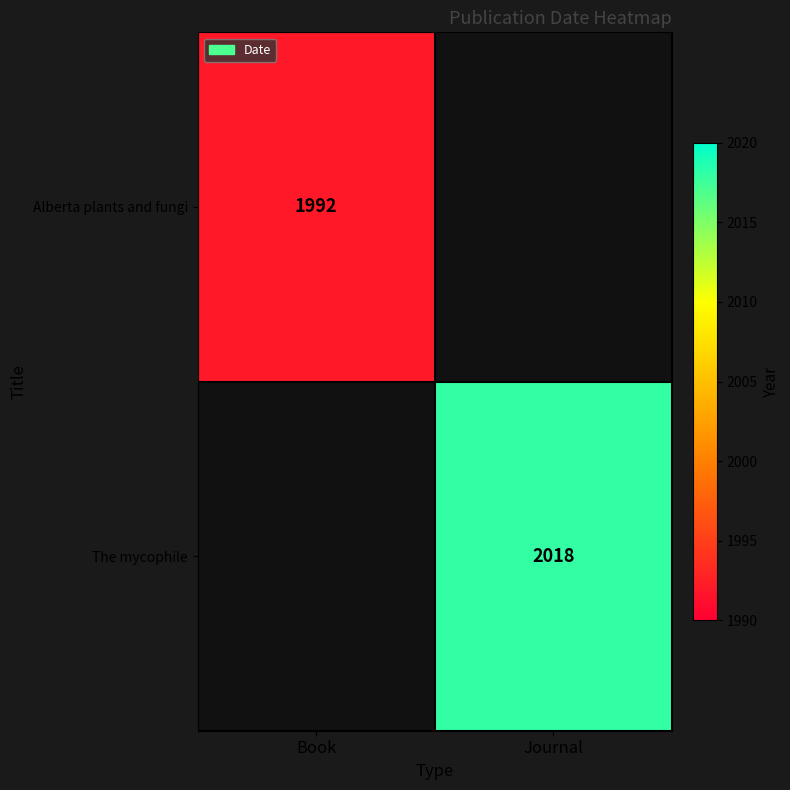

The value of Alberta plants and fungi at Book is 3118. True or false?

False